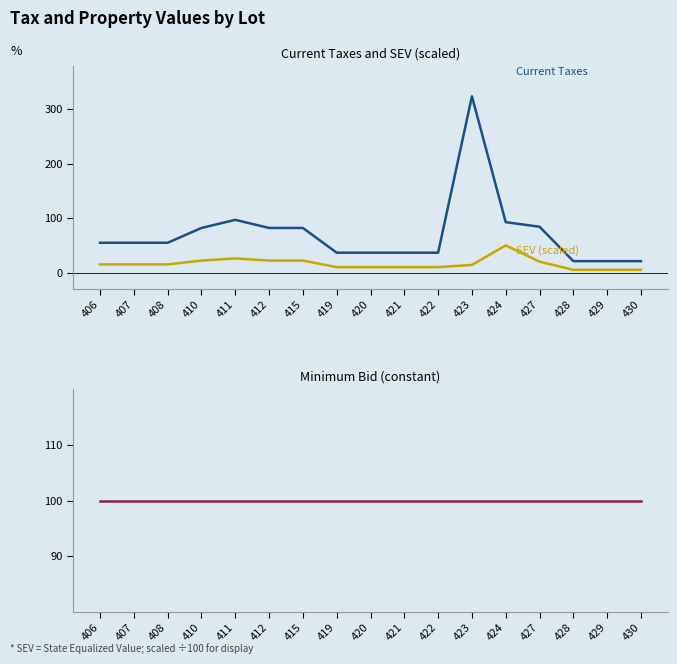

The value of SEV (scaled ÷100) at 411 is 15.4. True or false?

False